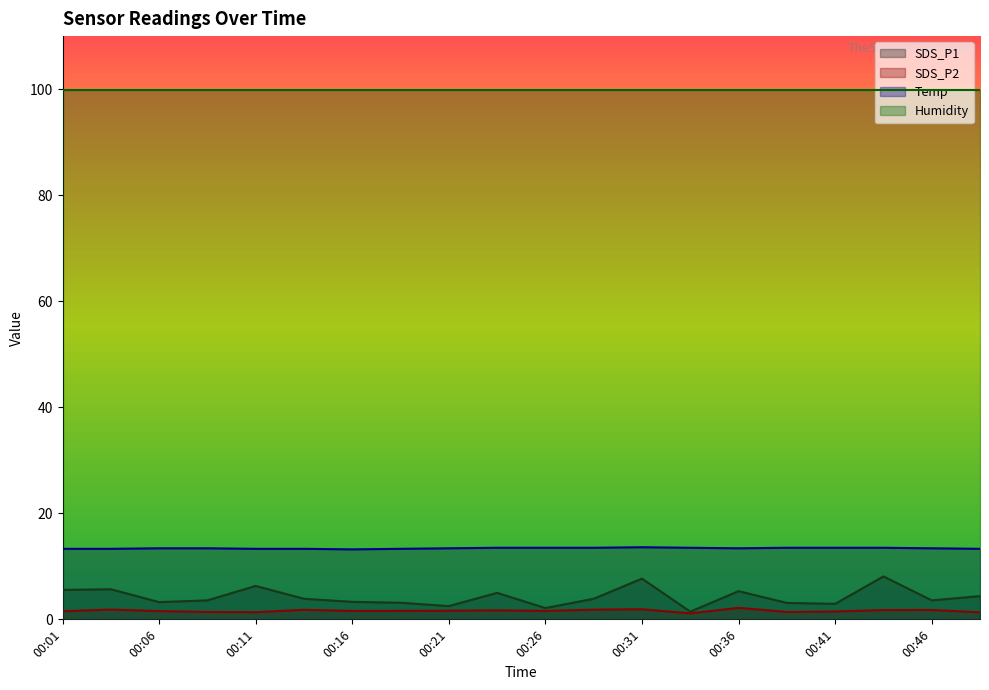

Which category has the lowest value in the SDS_P1 series?

00:33